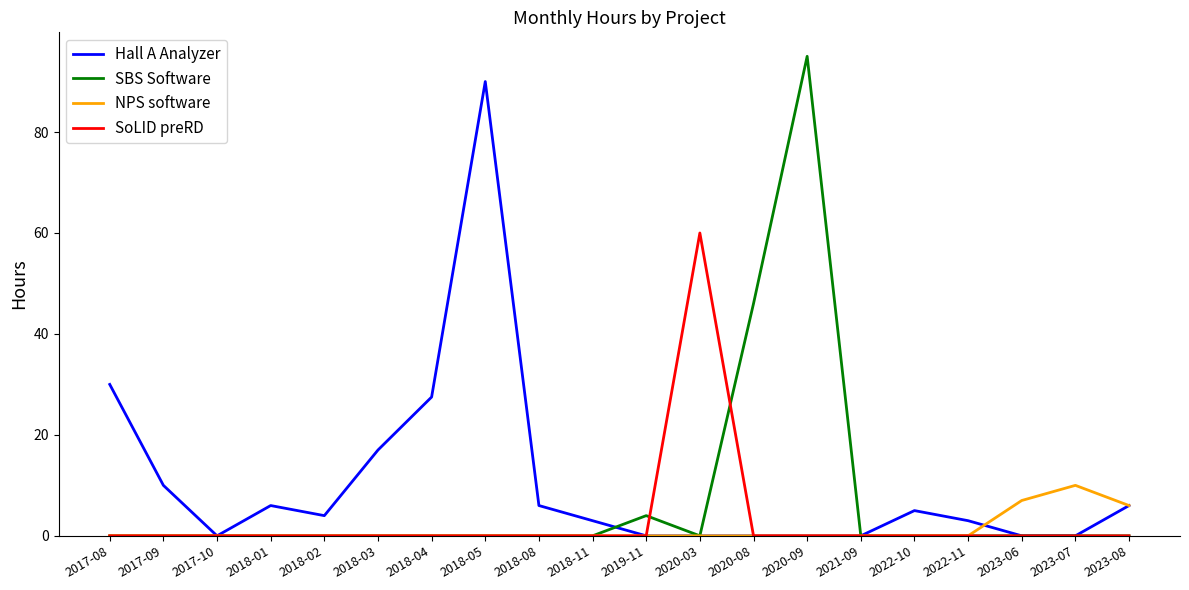

Where is Hall A Analyzer nearest to the value 45?

2017-08